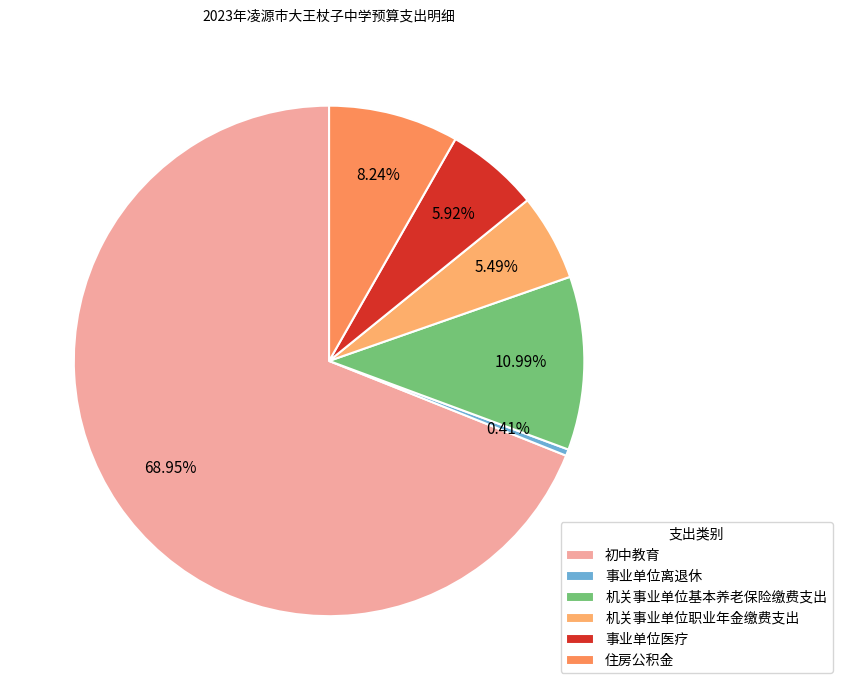

To the nearest percent, what is the difference between the largest and smallest slice percentages?

69%